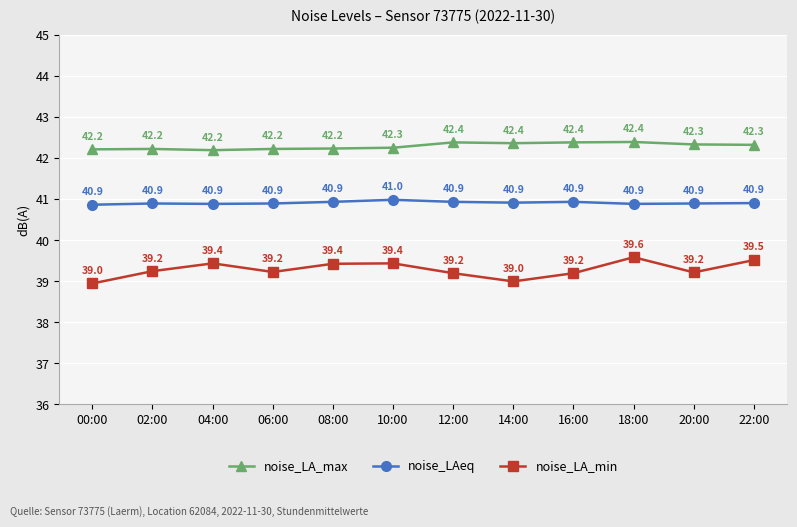

Rank the series by their average value, from lowest to highest.

noise_LA_min, noise_LAeq, noise_LA_max